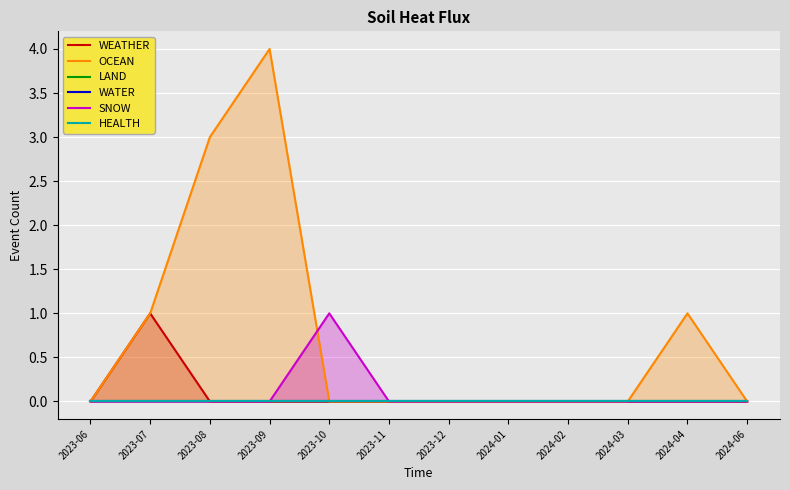

Which label corresponds to the largest value in the chart?

2023-09